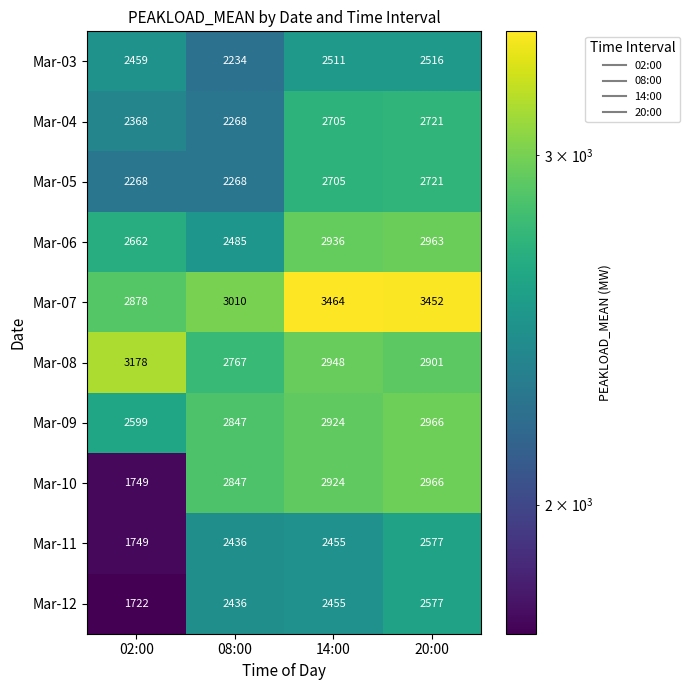

True or false: Mar-07 has a value of 2878 at 02:00.

True